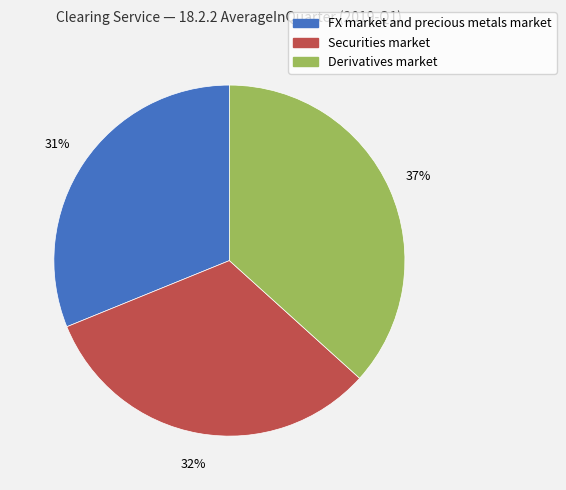

Is there any slice that represents more than half of the pie?

No